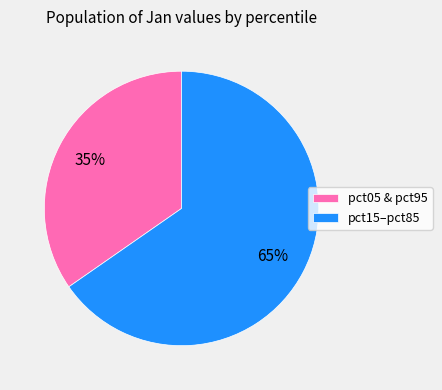

How many slices are in this pie chart?

2